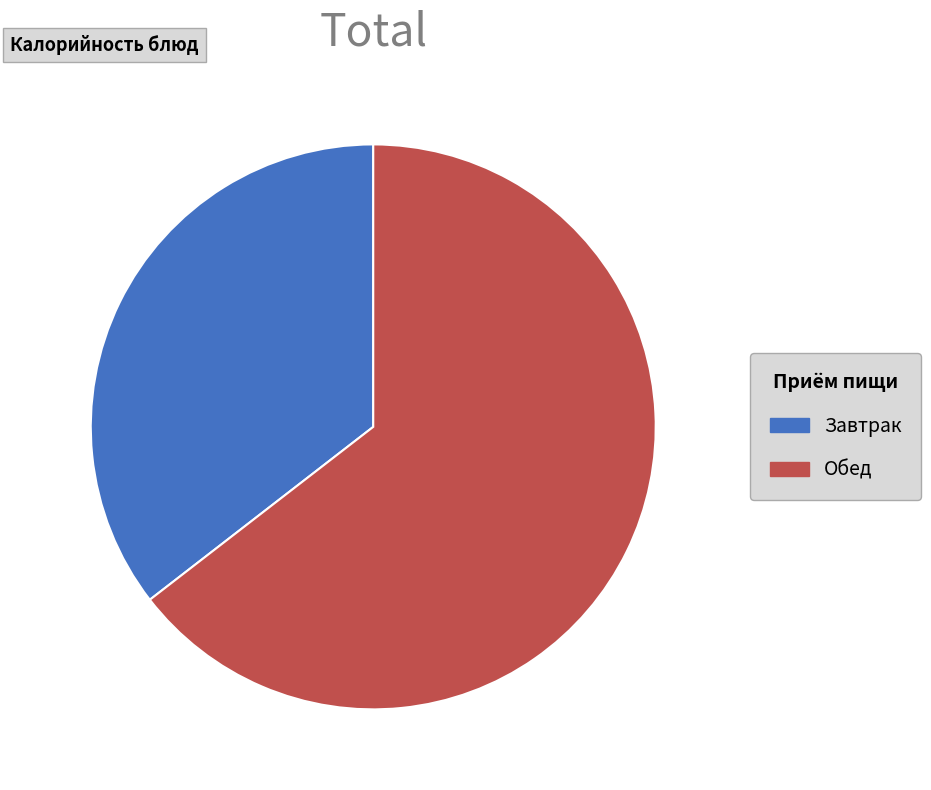

What is the ratio of the value at Обед to the value at Завтрак?

1.8